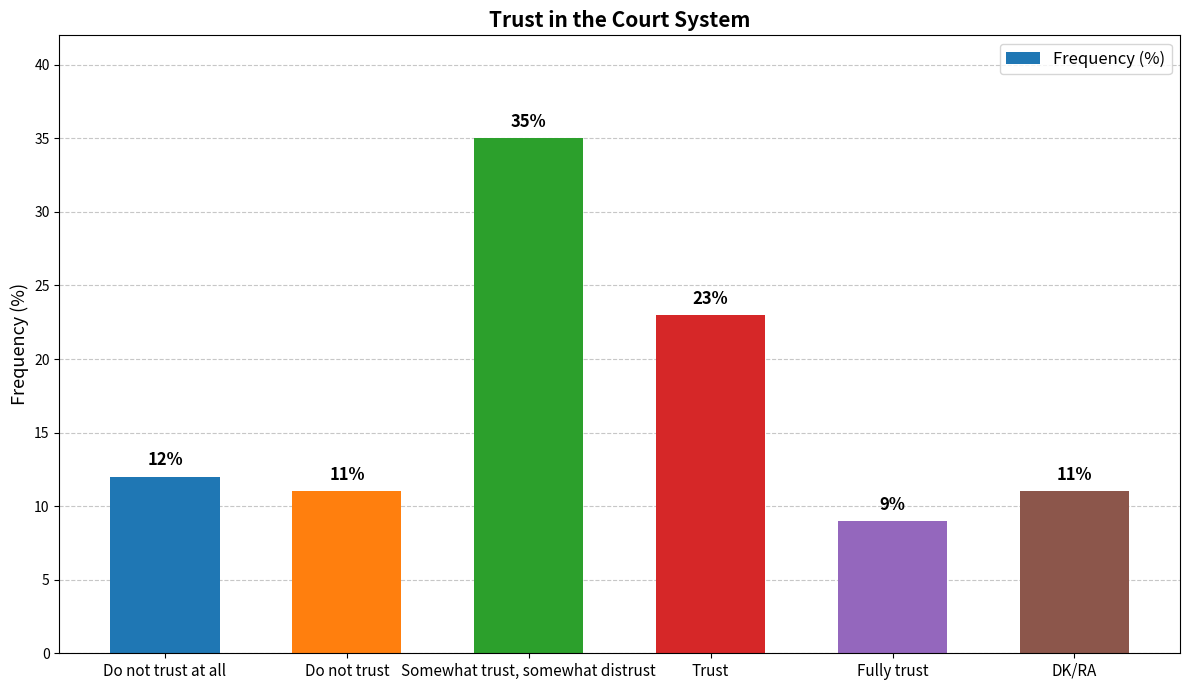

The value at DK/RA is 11. True or false?

True